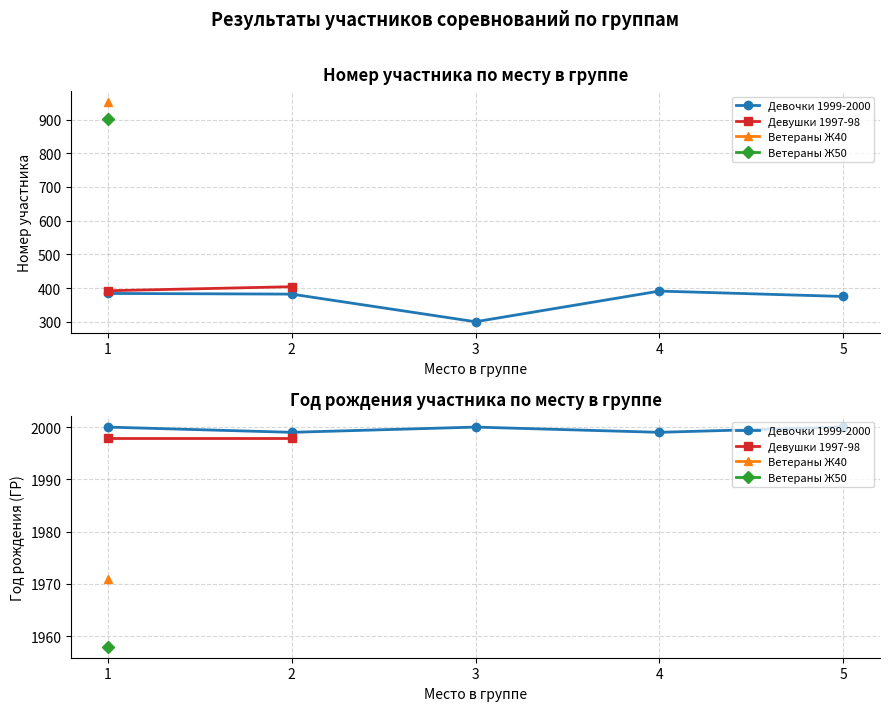

What is the label of the 8th point from the left?

1